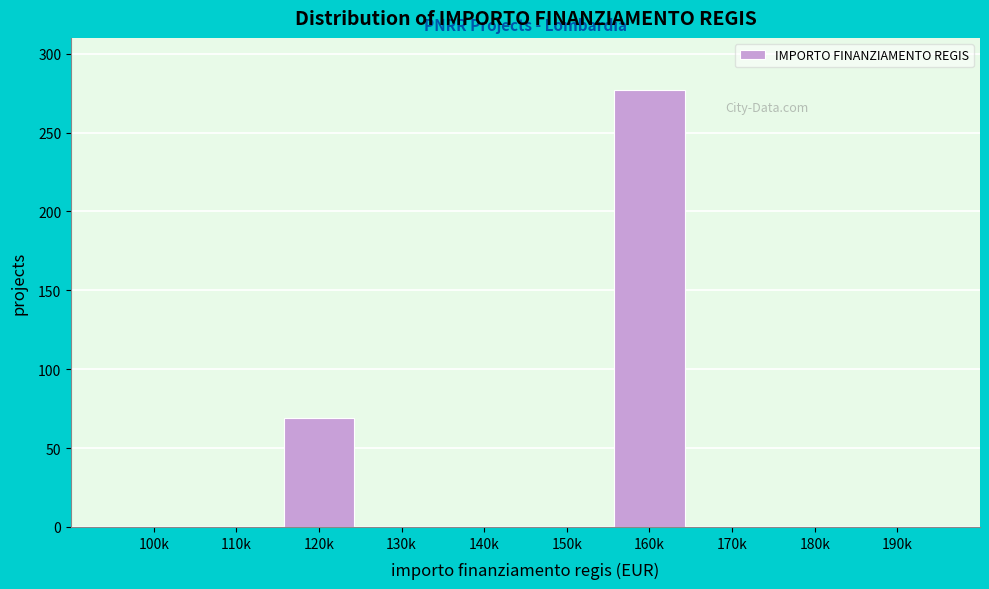

Reading left to right, list all the values displayed in this chart.

100k=0	110k=0	120k=69	130k=0	140k=0	150k=0	160k=277	170k=0	180k=0	190k=0